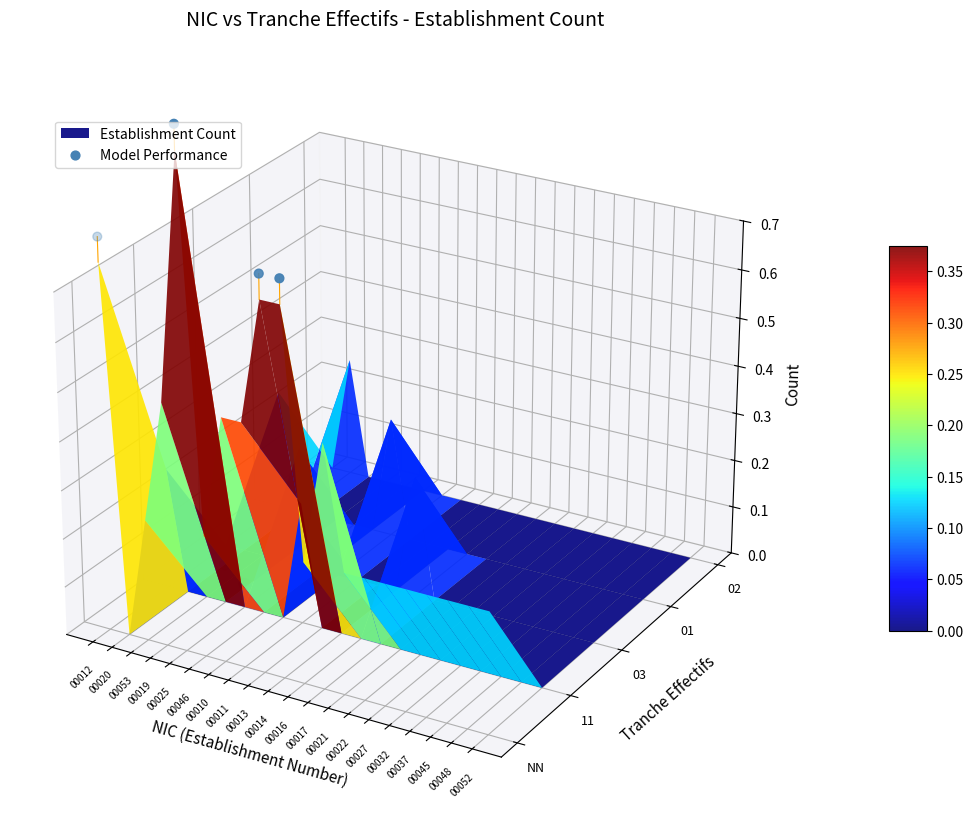

The chart shows a value of 0.1 at 00020. True or false?

True